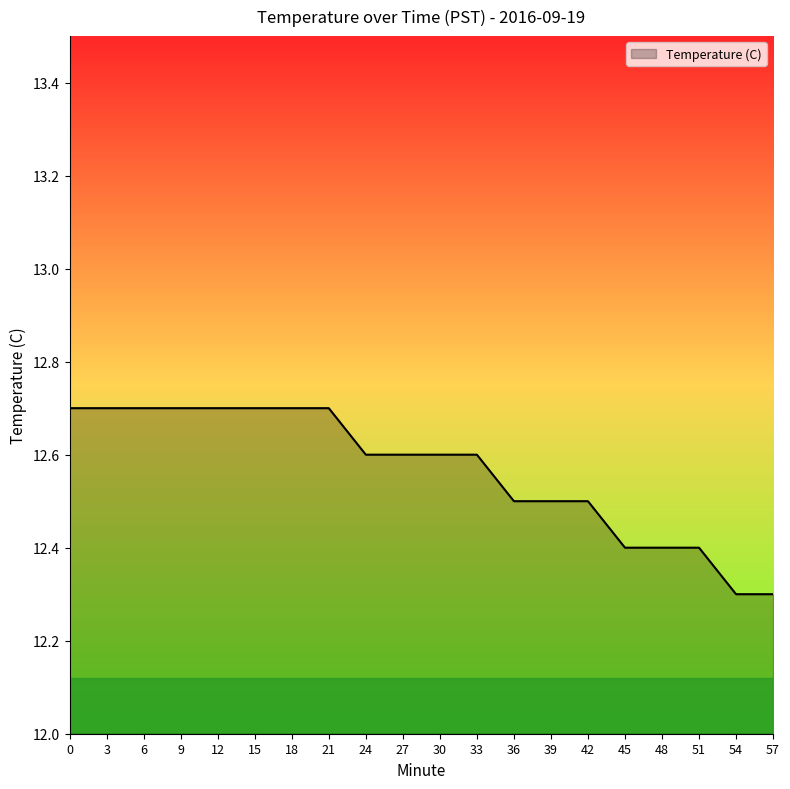

True or false: the data shows 12.7 at 3.

True